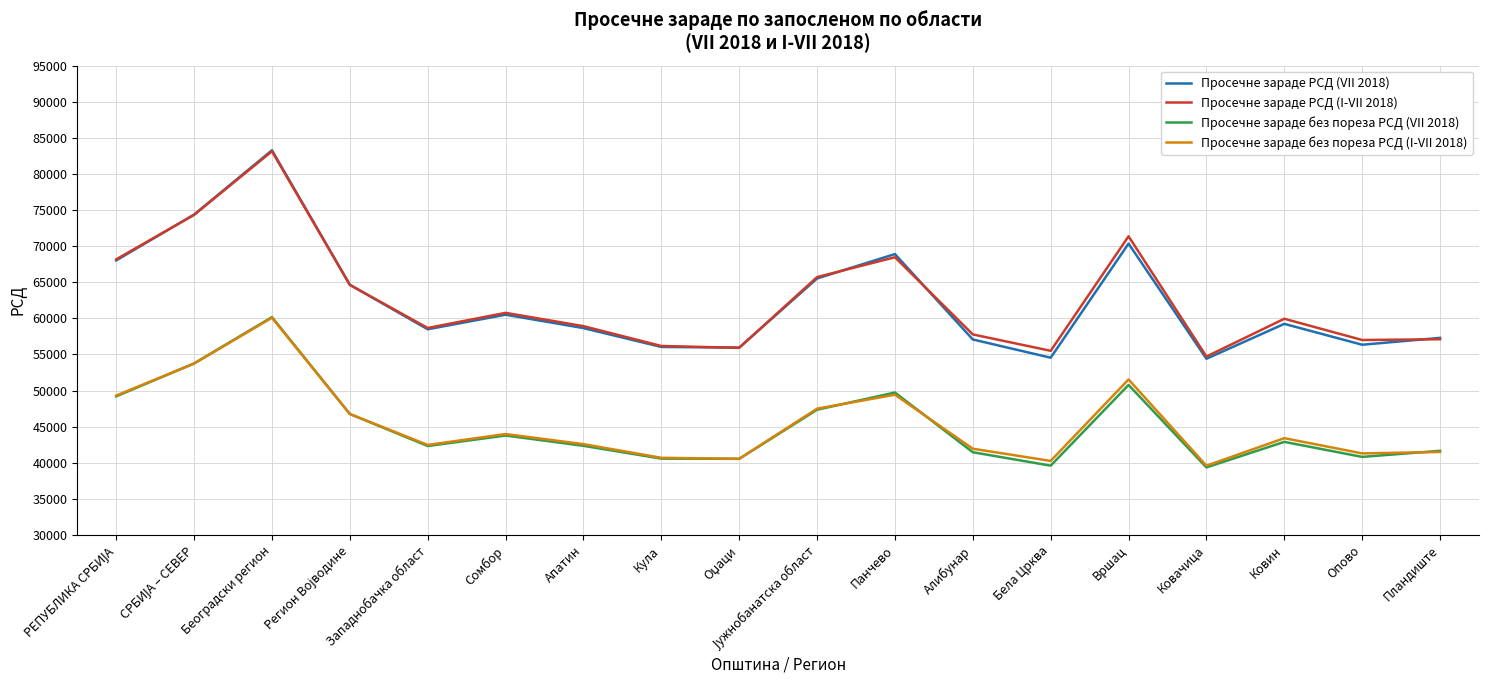

Does the chart have visible grid lines?

Yes